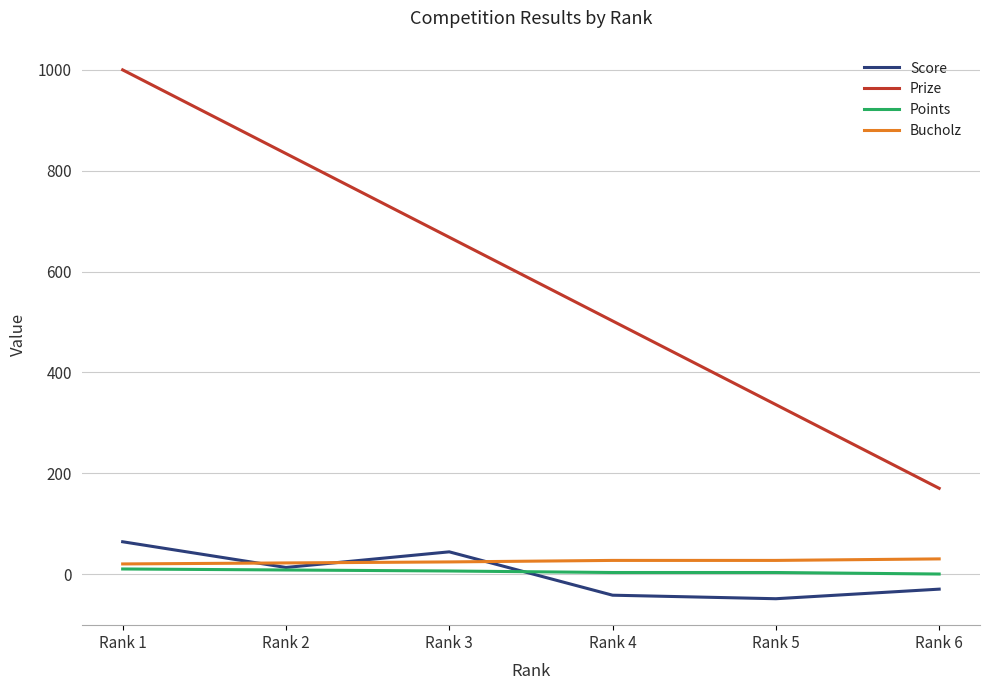

Between Rank 1 and Rank 2, which series saw the biggest shift?

Prize